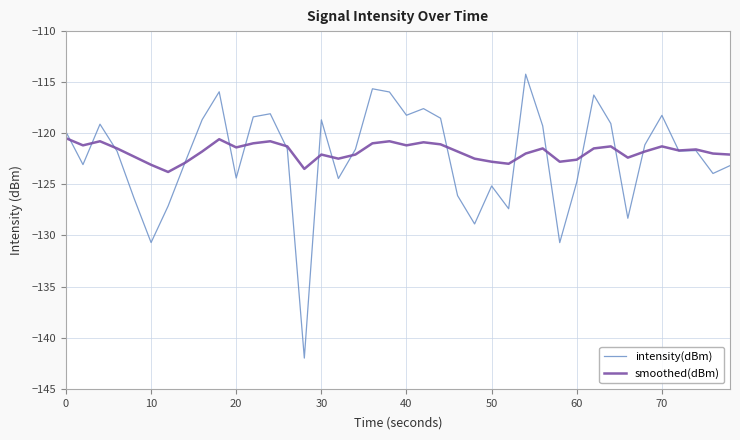

What is the minimum value shown in the chart?

-142.0